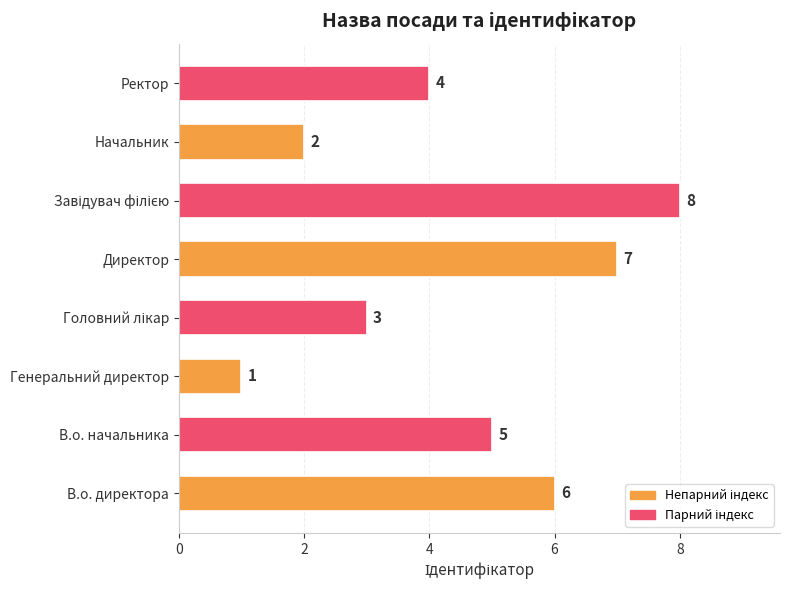

How many bars are there in total?

8